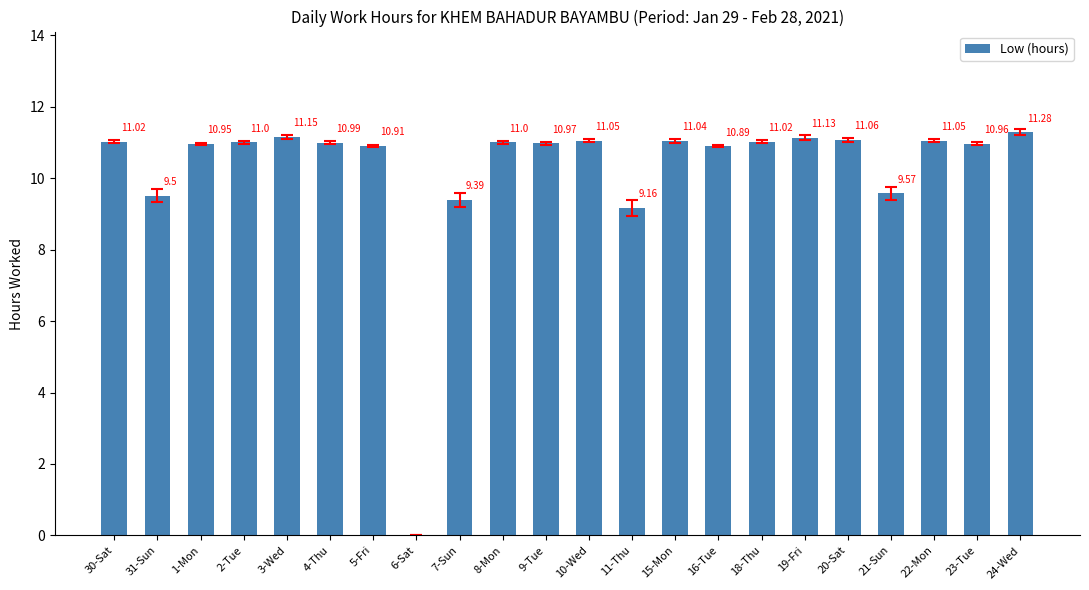

What is the sum of the values at 16-Tue and 21-Sun?

20.5